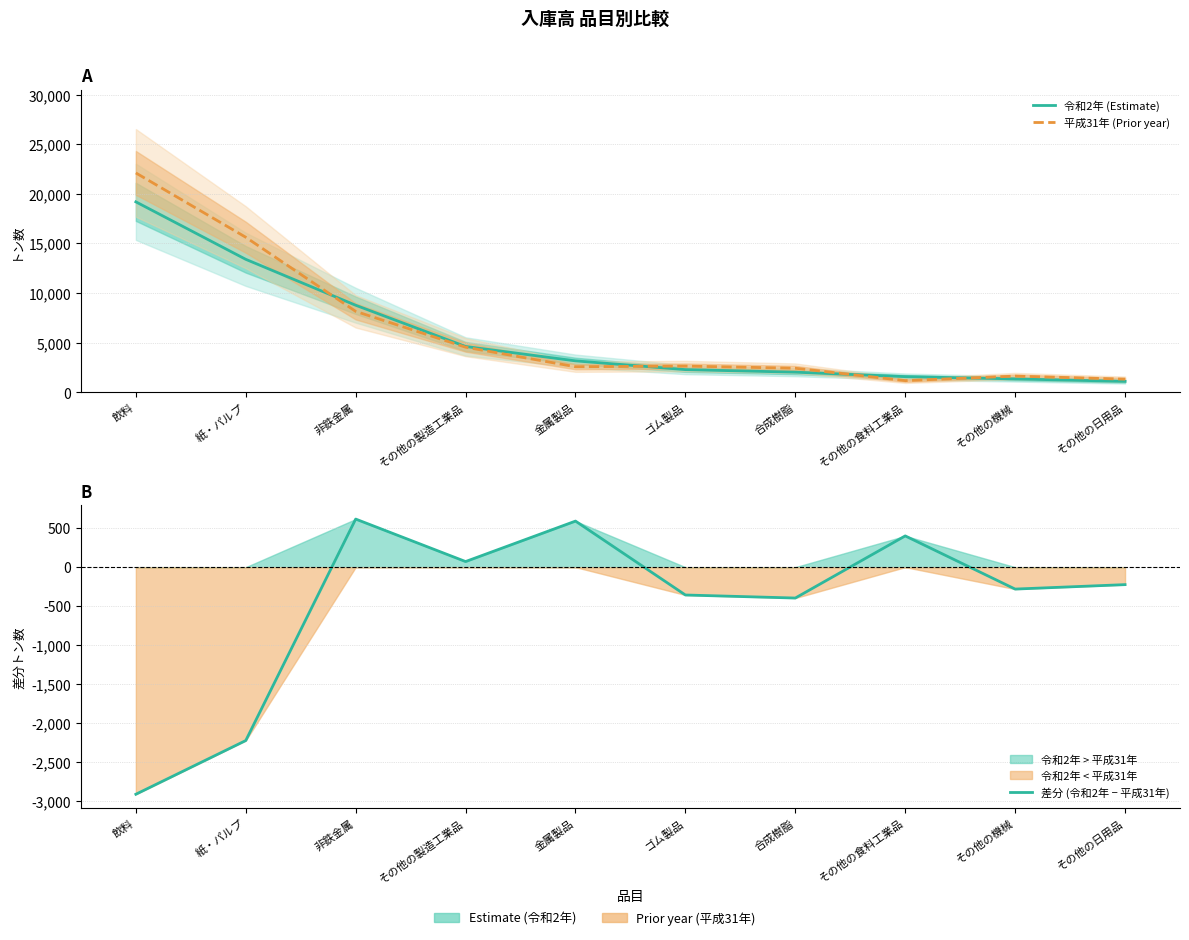

Is the value of 令和2年 (Estimate) at その他の日用品 greater than the value of 差分 (令和2年 − 平成31年) at 合成樹脂?

Yes